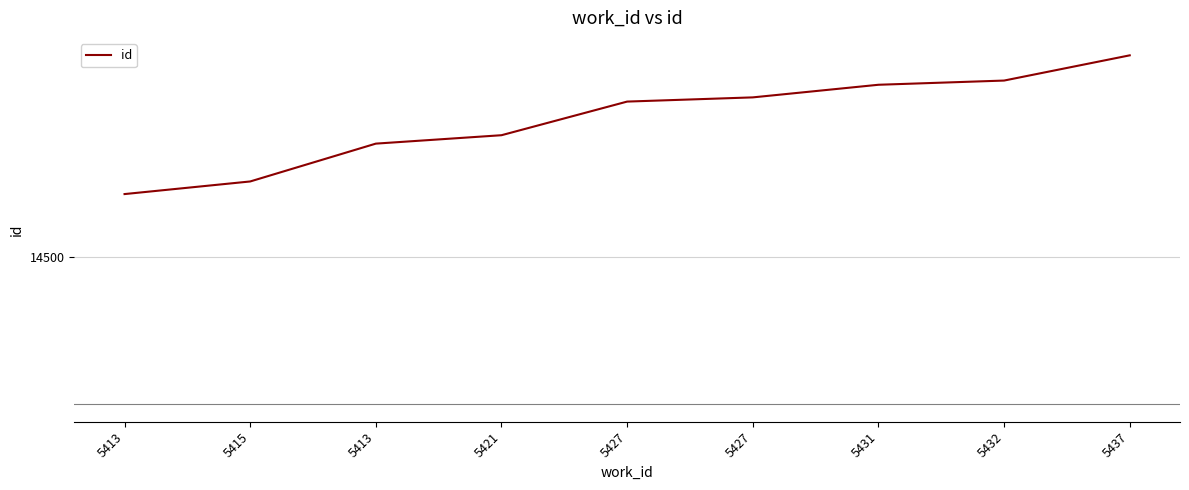

Is this an area chart (filled region under the line)?

No